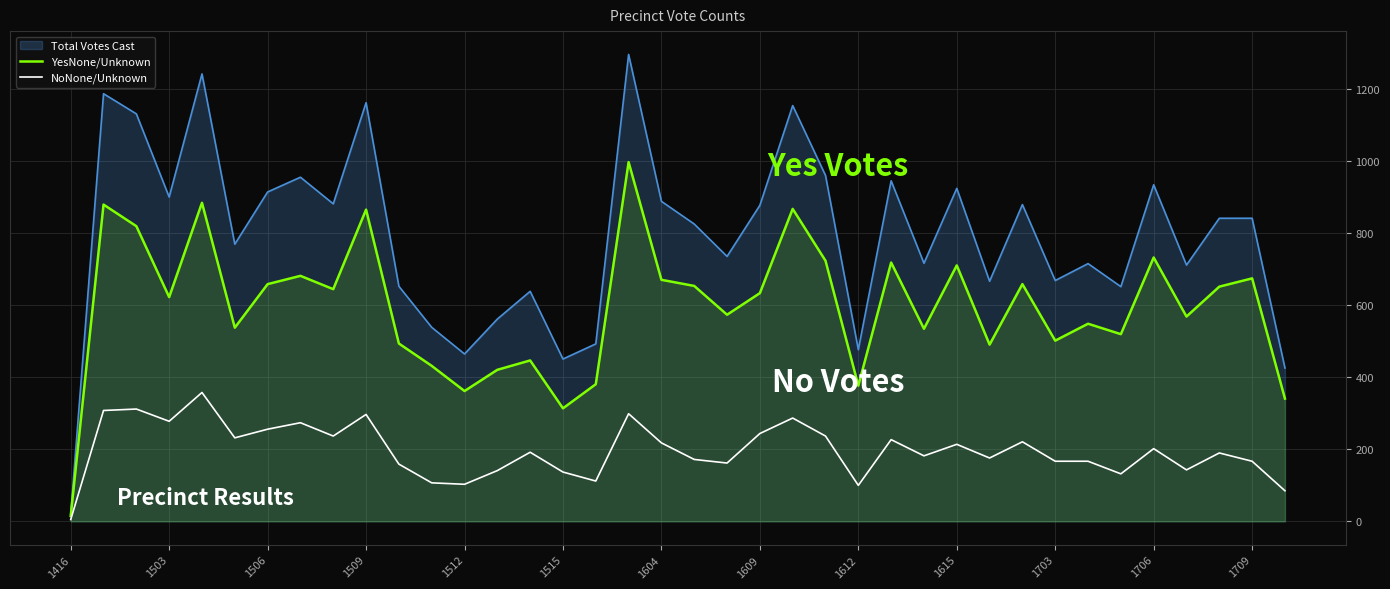

True or false: NoNone/Unknown and YesNone/Unknown cross at least once.

False